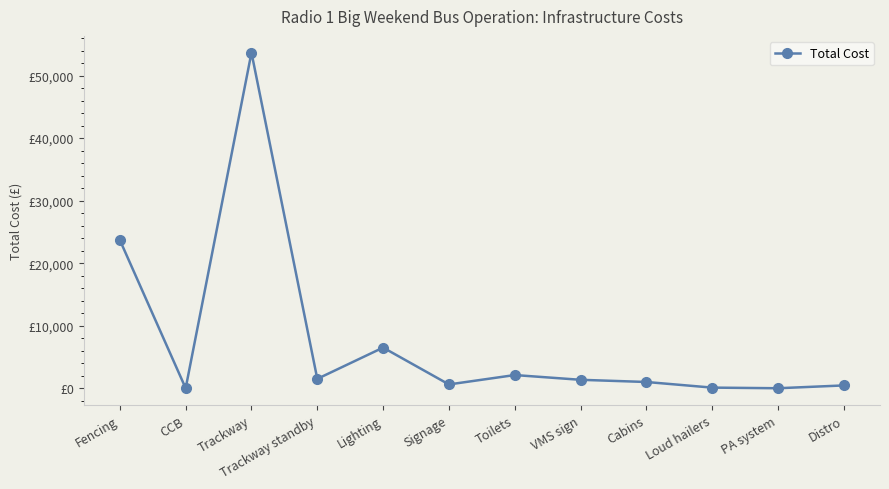

How many interior local valleys (lower than both neighbors) does the data have?

4